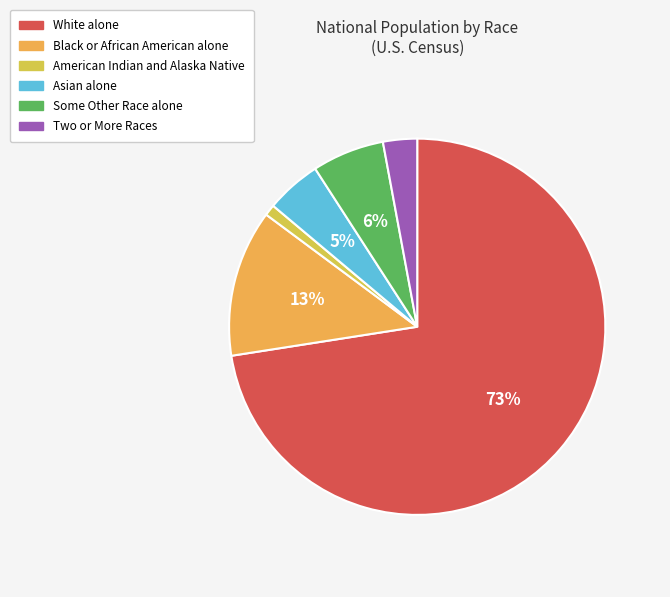

Between Two or More Races and American Indian and Alaska Native, which is larger?

Two or More Races